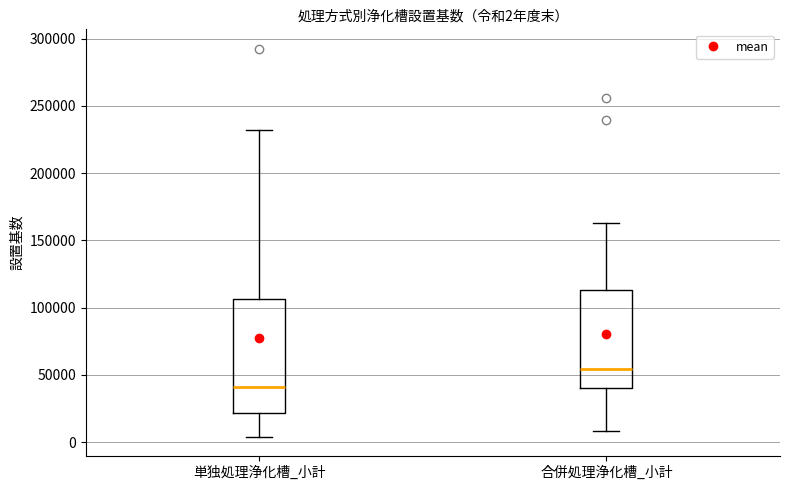

Which box's median line is the lowest?

単独処理浄化槽_小計